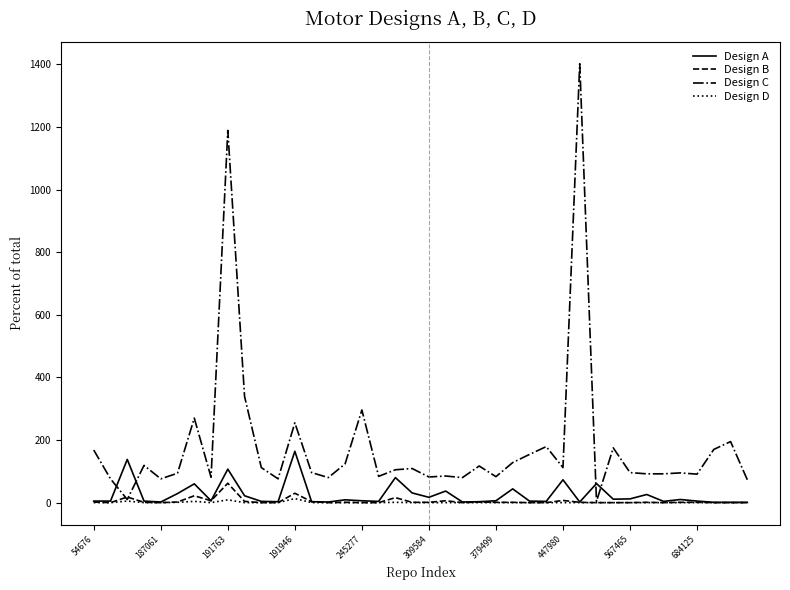

Which series has the widest spread of values?

Design C